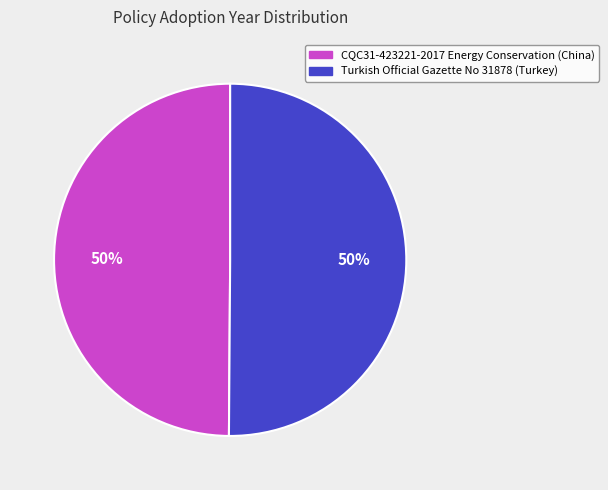

Approximately how many times larger is the value at Turkish Official Gazette No 31878 (Turkey) compared to CQC31-423221-2017 Energy Conservation (China)?

1.0